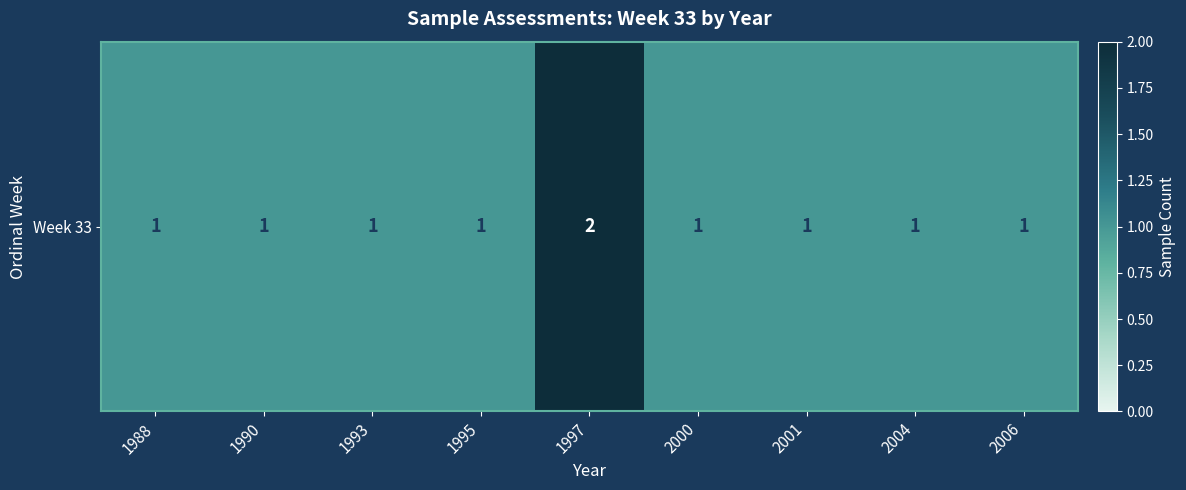

At which label is the value closest to 1?

1988